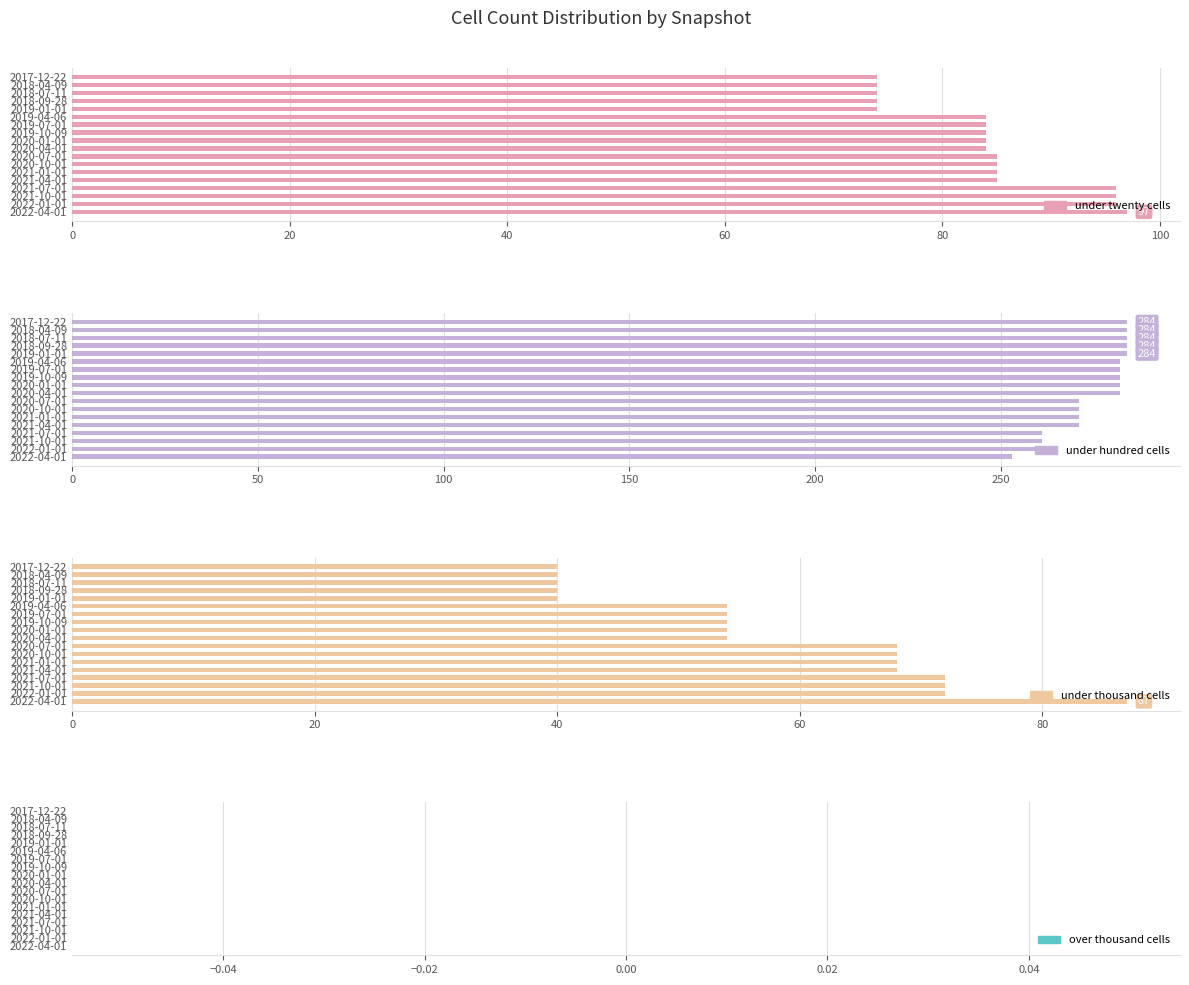

What is the difference between the highest and lowest values at 40?

283.4